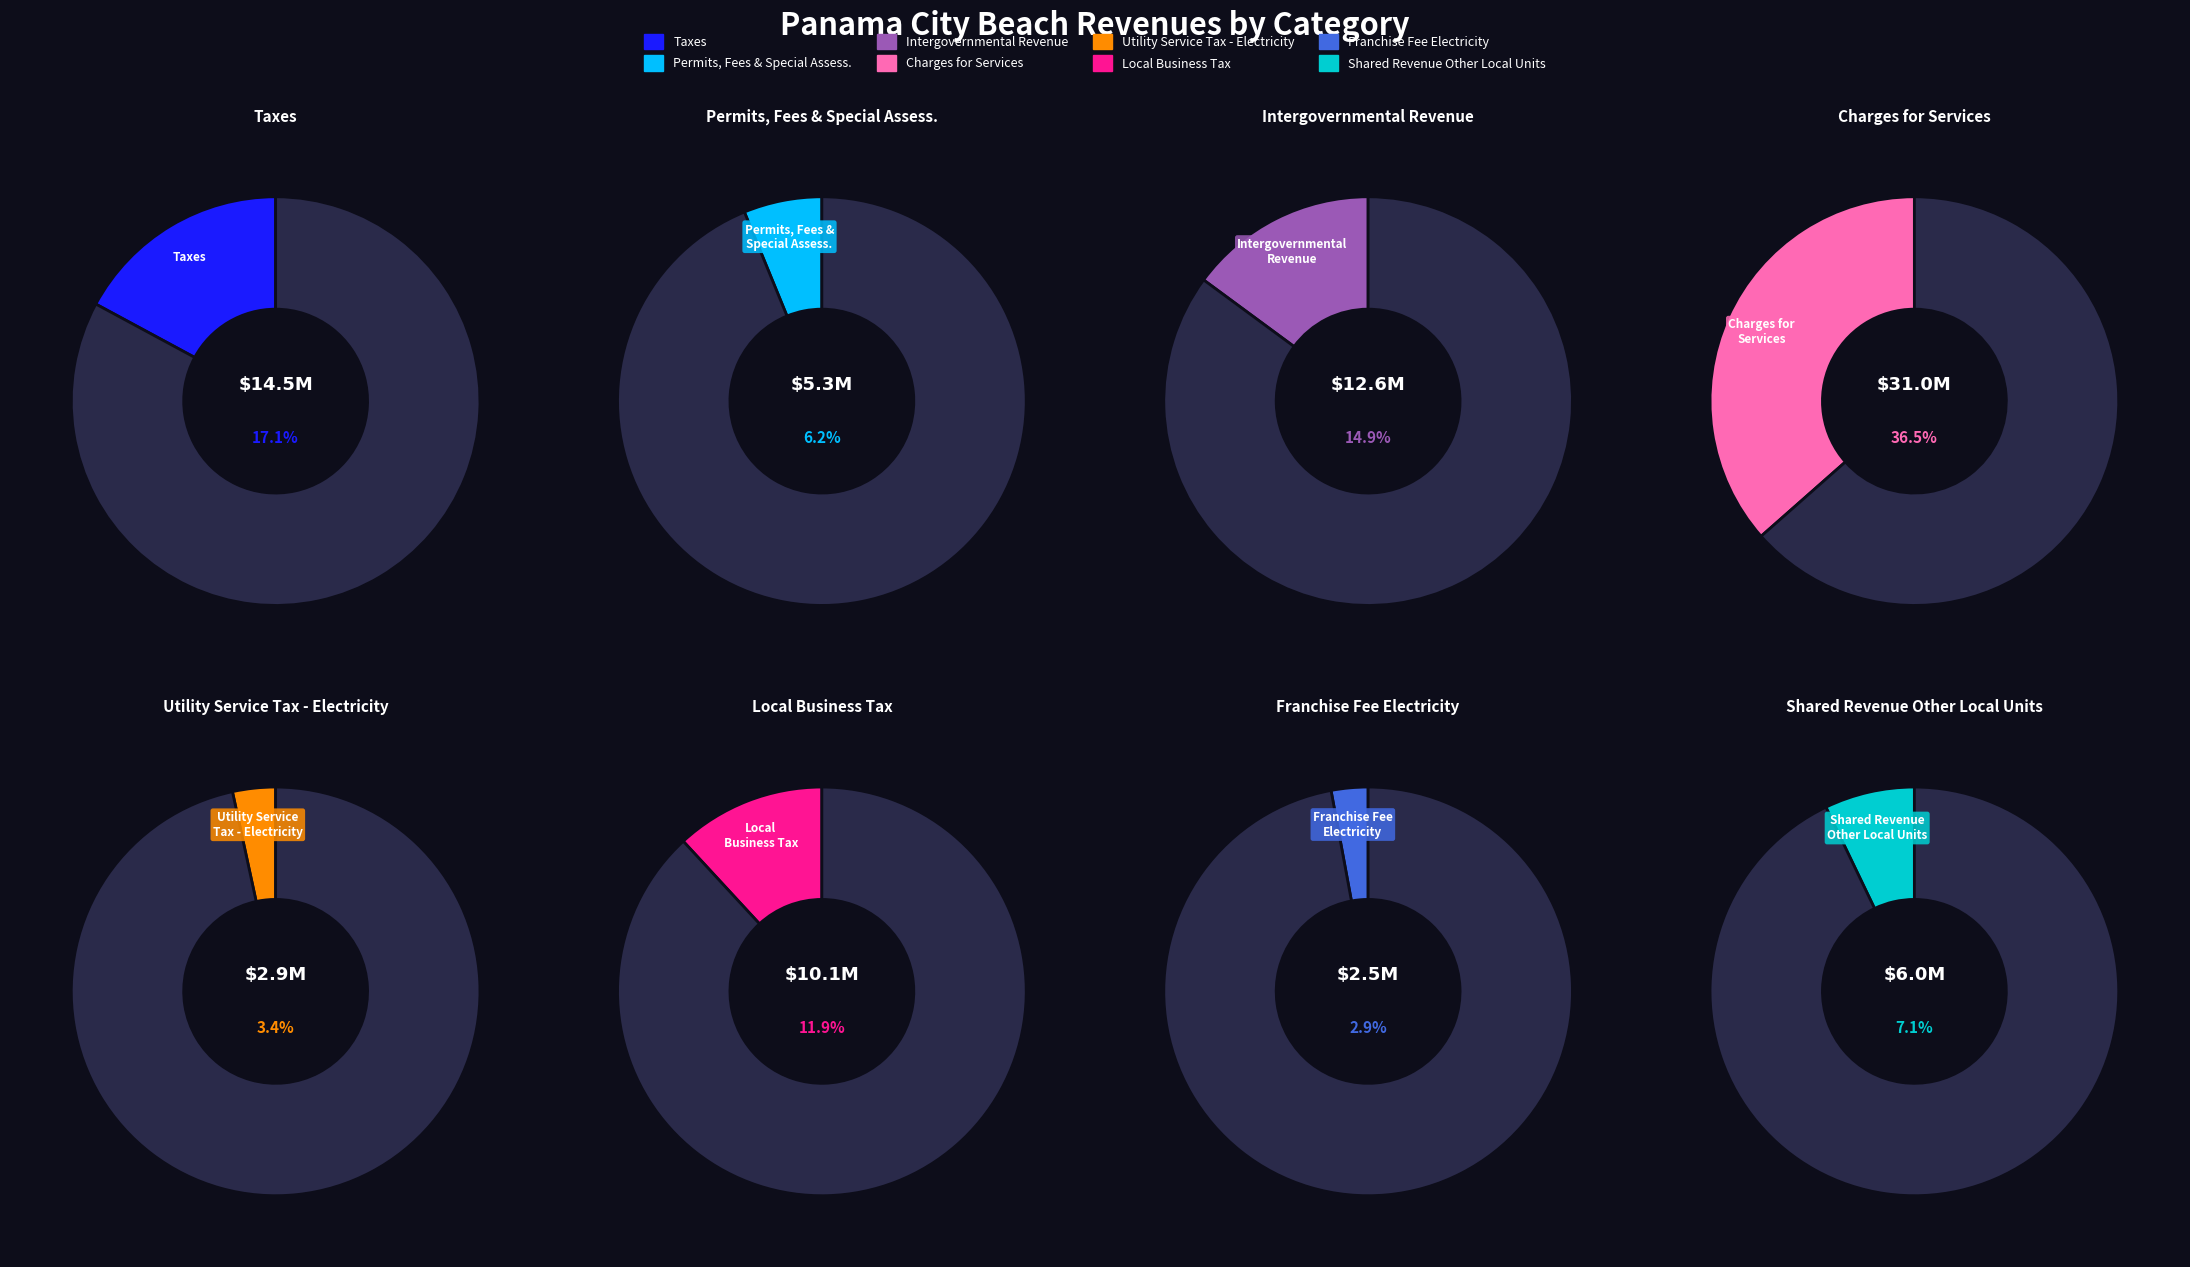

How many segments does this pie chart have?

8